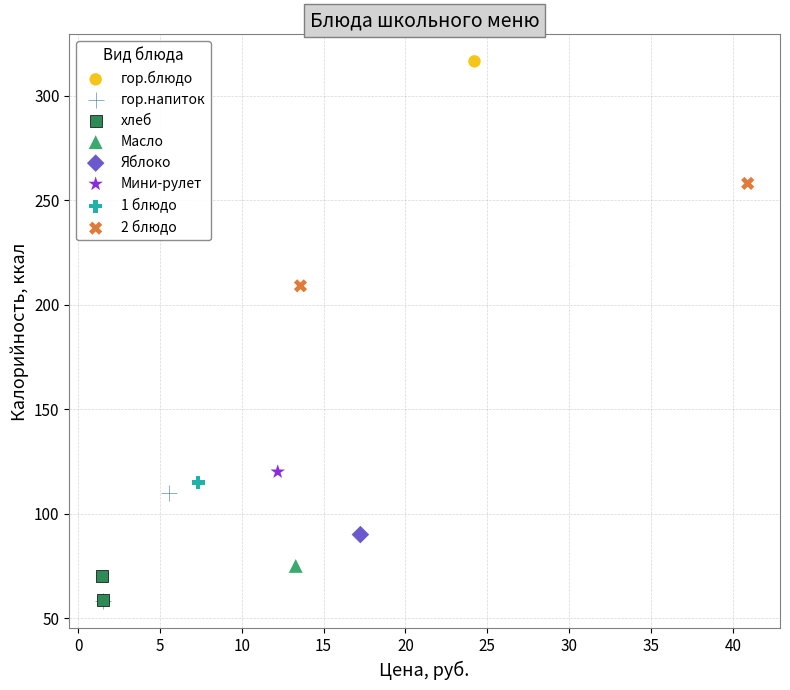

What are all the series names shown in the legend?

гор.блюдо, гор.напиток, хлеб, Масло, Яблоко, Мини-рулет, 1 блюдо, 2 блюдо